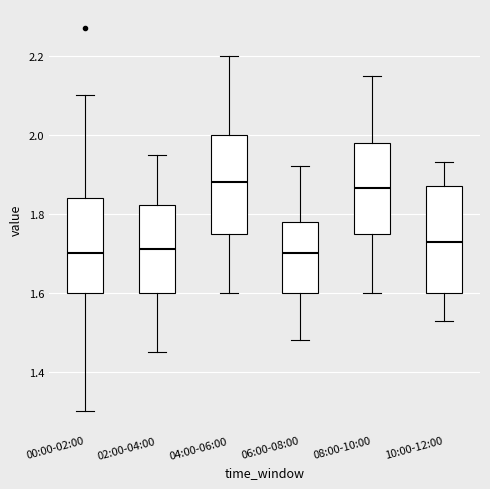

Reading left to right, read every box against the y-axis: the position of its median line, the range the box covers, and the ends of its whiskers. The values are not printed on the chart, so give them approximately, as read against the axis.

00:00-02:00: median 1.70, box 1.60 to 1.84, whiskers 1.30 to 2.10
02:00-04:00: median 1.72, box 1.60 to 1.82, whiskers 1.46 to 1.96
04:00-06:00: median 1.88, box 1.76 to 2.00, whiskers 1.60 to 2.20
06:00-08:00: median 1.70, box 1.60 to 1.78, whiskers 1.48 to 1.92
08:00-10:00: median 1.86, box 1.76 to 1.98, whiskers 1.60 to 2.16
10:00-12:00: median 1.74, box 1.60 to 1.88, whiskers 1.54 to 1.94